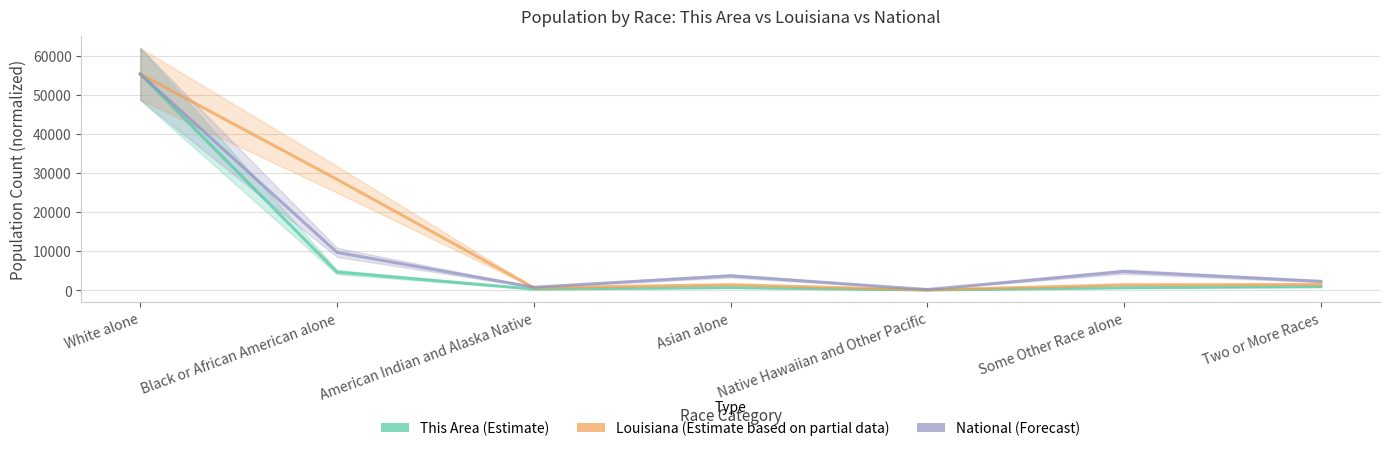

What position from the left is Asian alone?

4